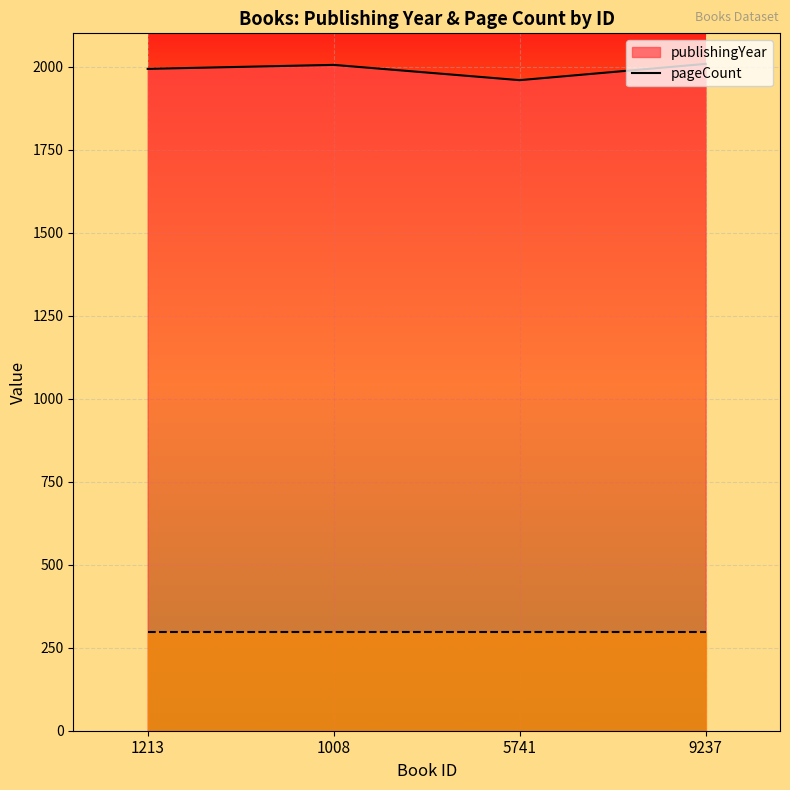

Is it true that the value at 1008 is 2005?

True